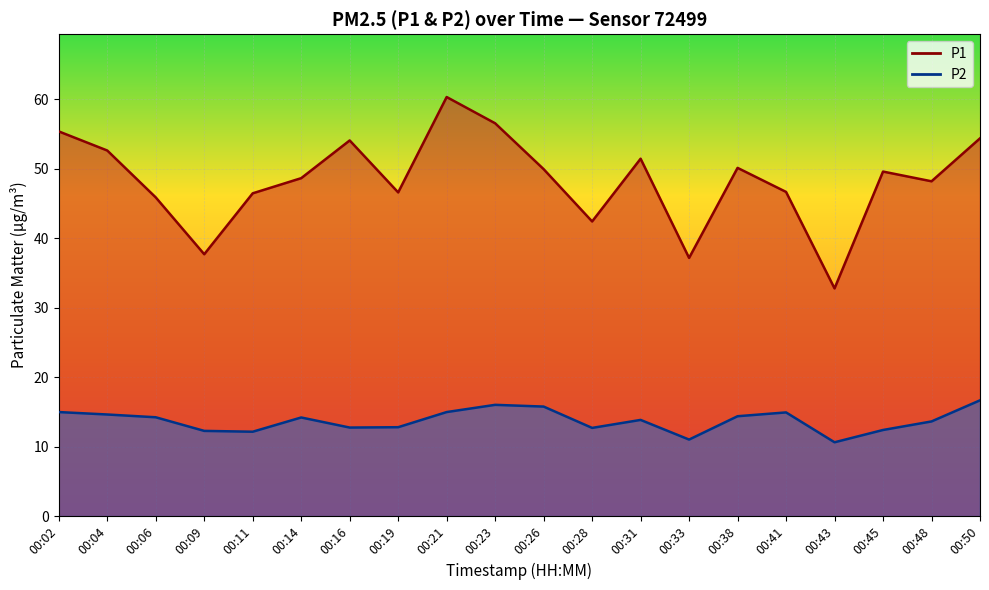

True or false: P1 and P2 intersect in this chart.

False